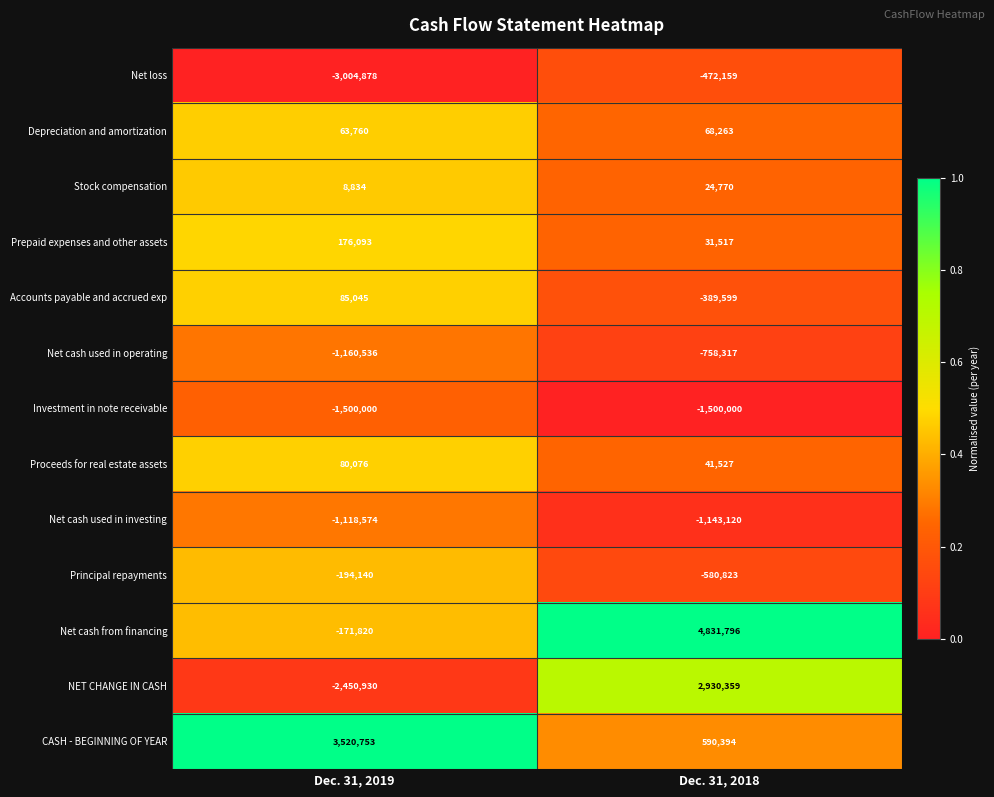

At how many categories does at least one series exceed 0?

2